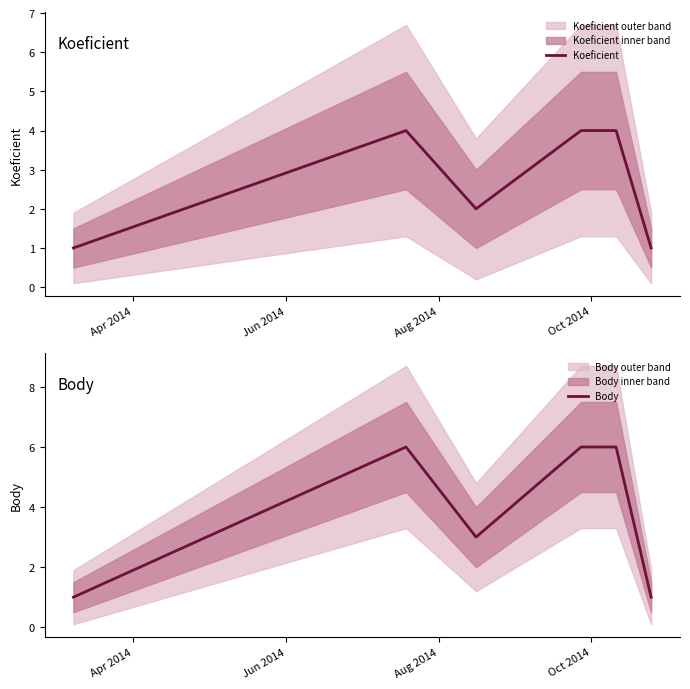

True or false: Body and Koeficient intersect in this chart.

False